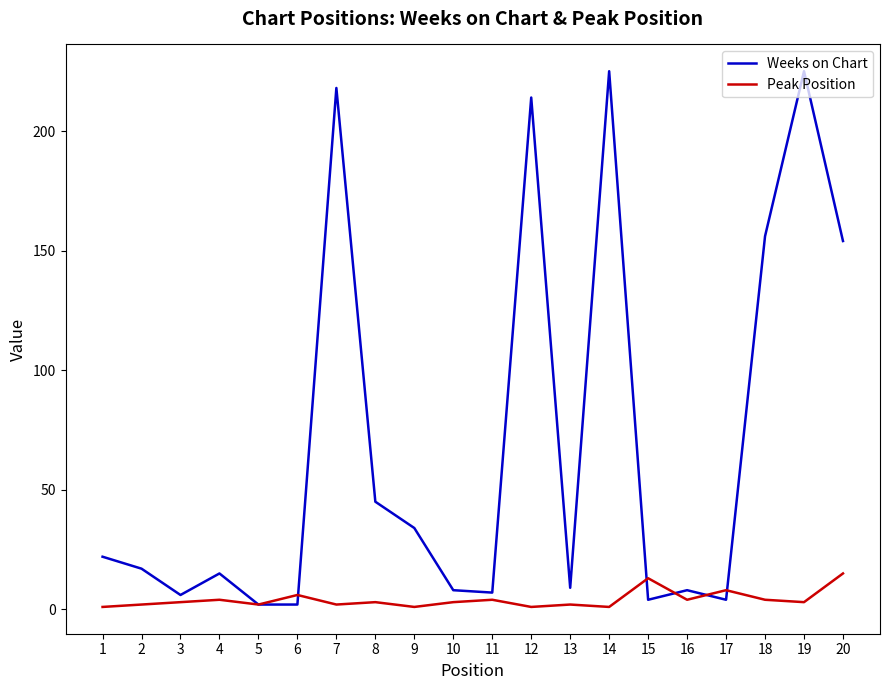

At how many categories does at least one series exceed 158?

4